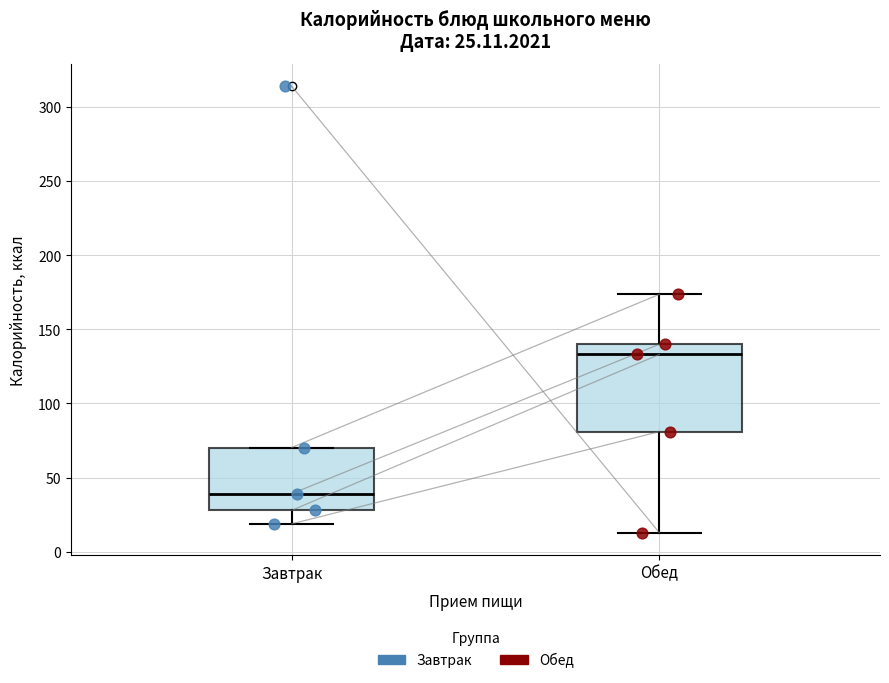

Which box has the highest median line?

Обед